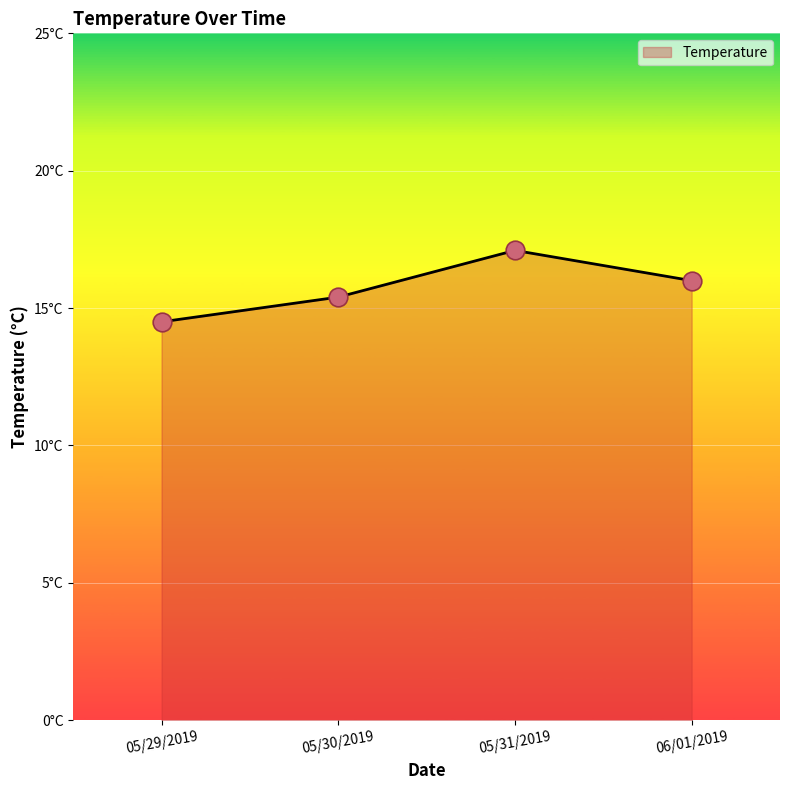

Between 05/31/2019 and 06/01/2019, which is larger?

05/31/2019